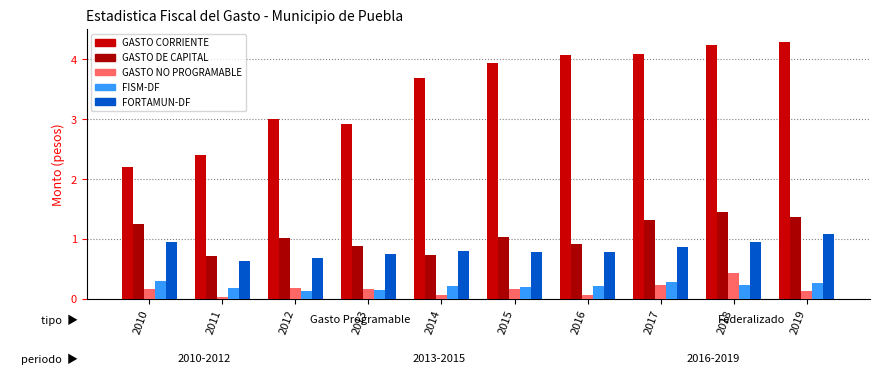

What is the value of the GASTO DE CAPITAL bar at the 1st from the left?

1.3